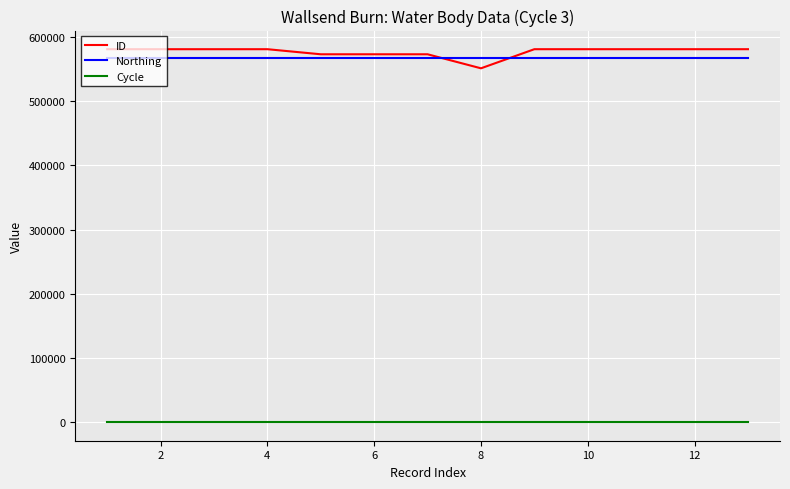

What is the maximum value for ID?

580919